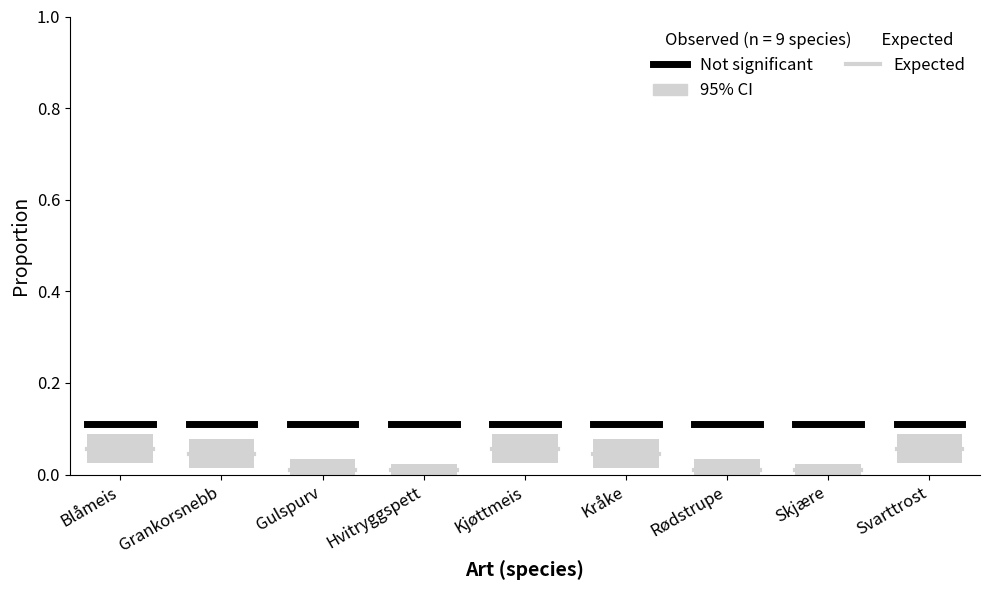

What is the sum of the Not significant values at Grankorsnebb and Blåmeis?

0.2